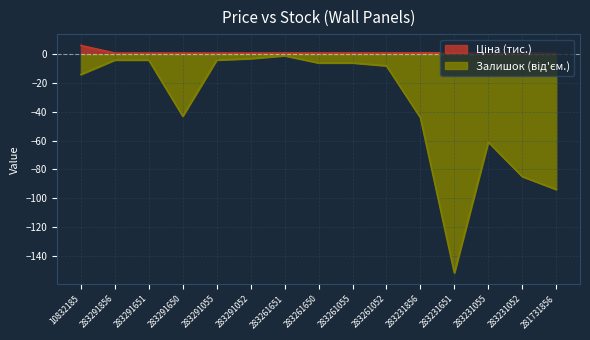

What is the label of the 12th point from the right?

283291650